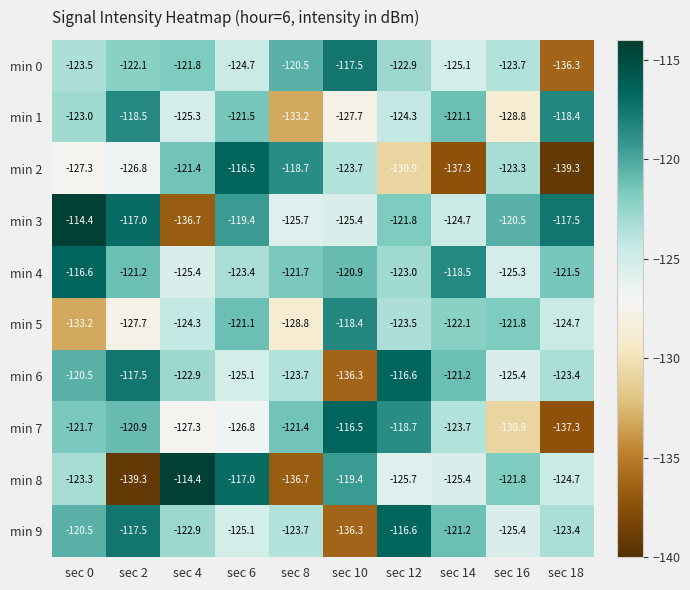

At which label is min 5 closest to -125?

sec 18